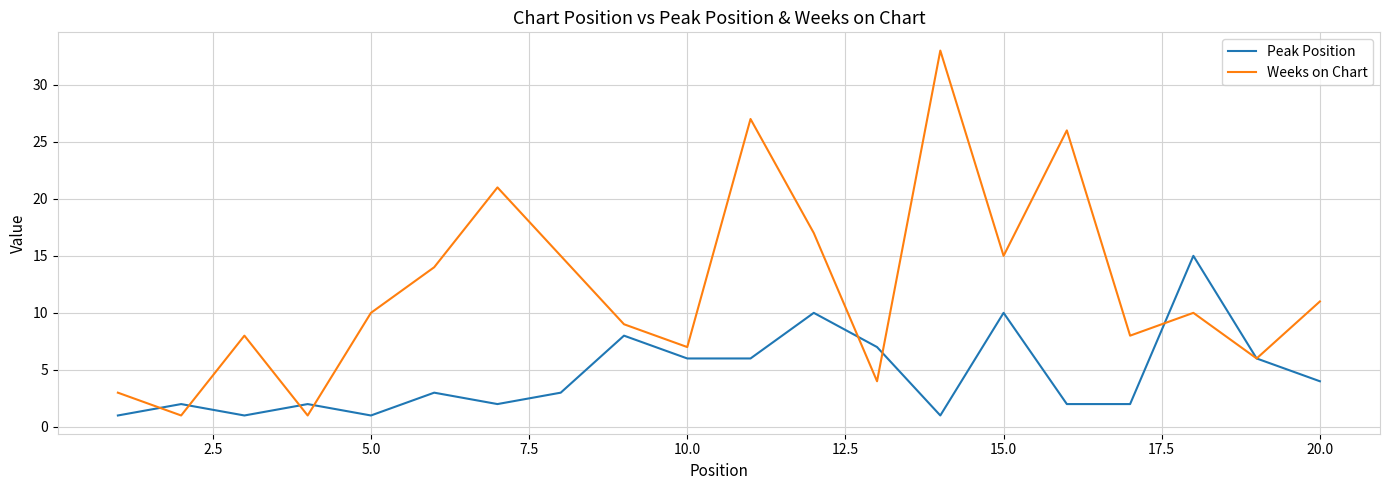

Which series has the widest spread of values?

Weeks on Chart